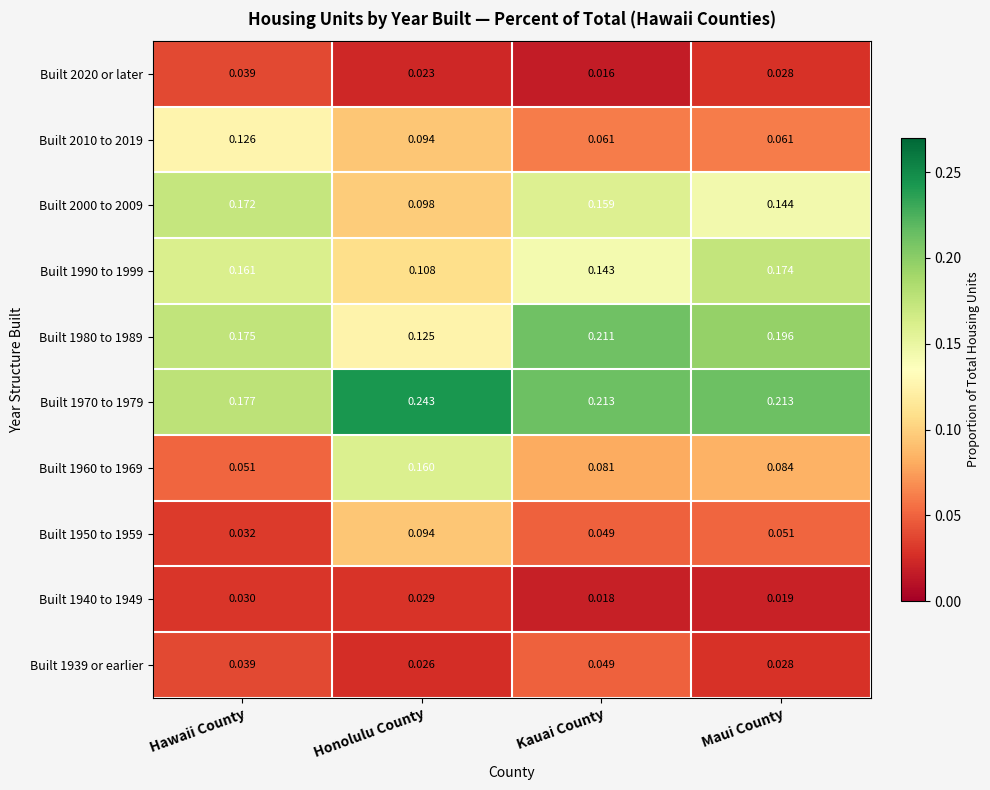

Which label corresponds to the largest value in the chart?

Honolulu County